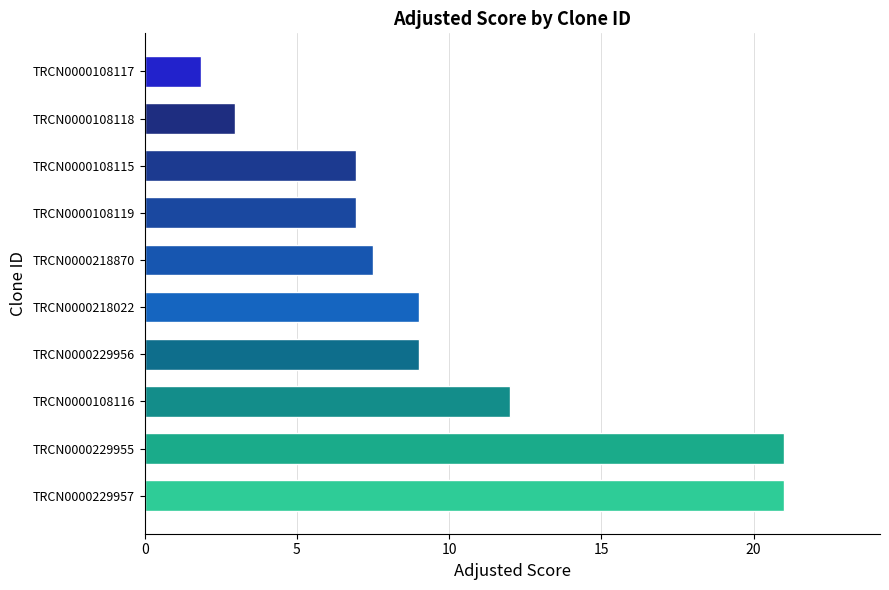

The chart shows a value of 35.3 at TRCN0000229957. True or false?

False